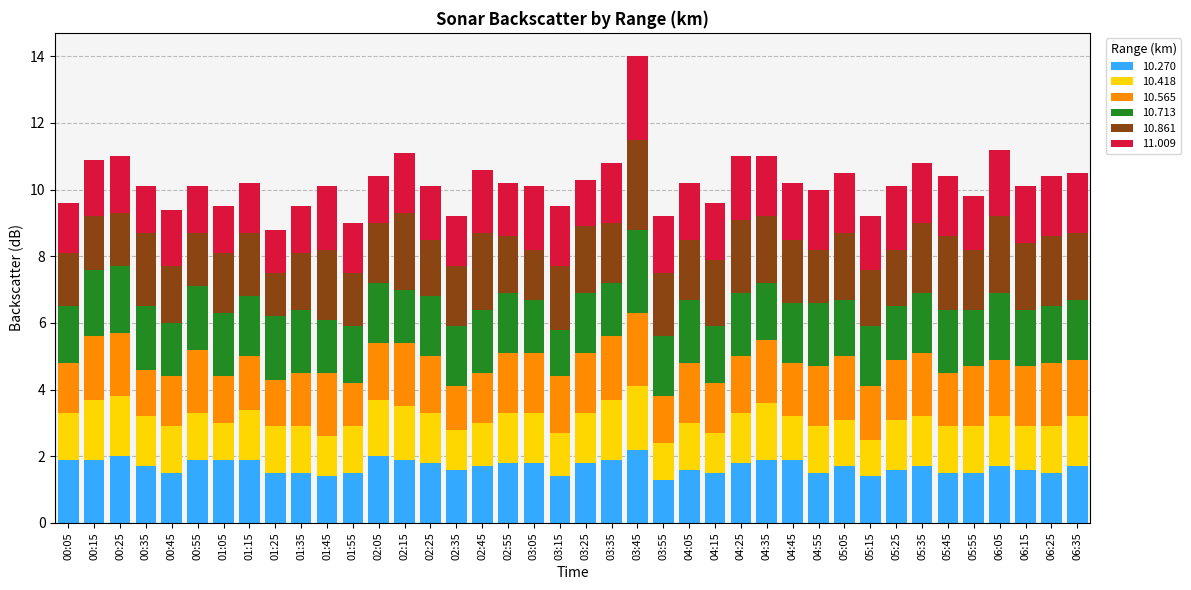

What is the maximum value for 10.270?

2.2